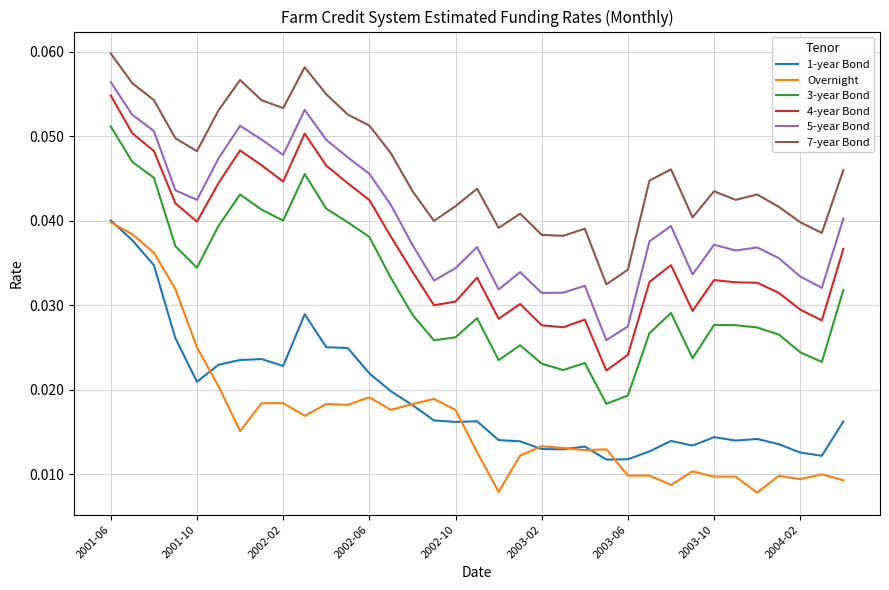

How many categories are shown in the chart?

35